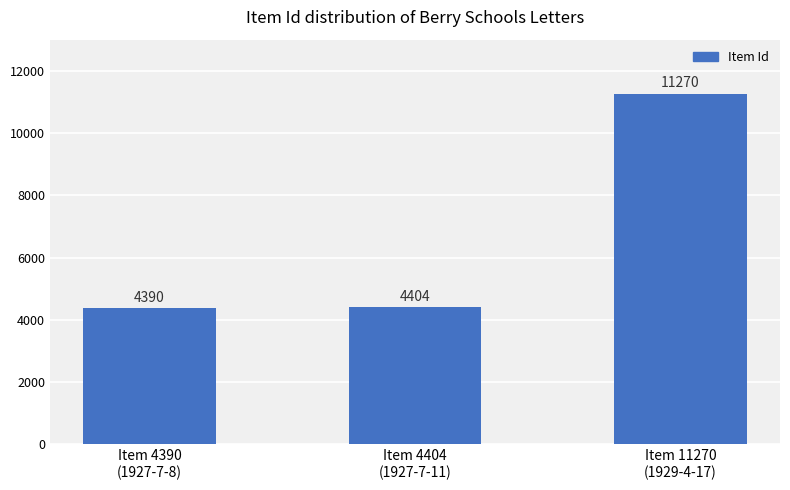

What is the smallest value displayed?

4390